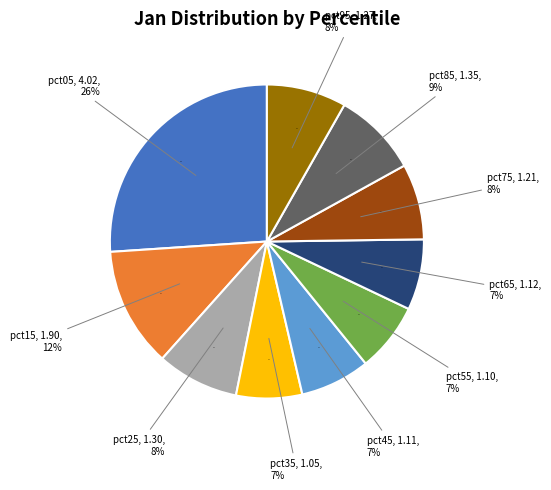

How many slices are in this pie chart?

10